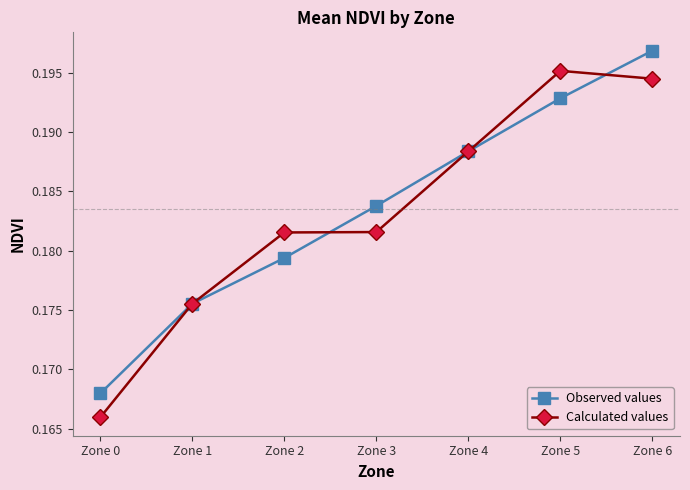

Does the chart display data point markers on the line(s)?

Yes